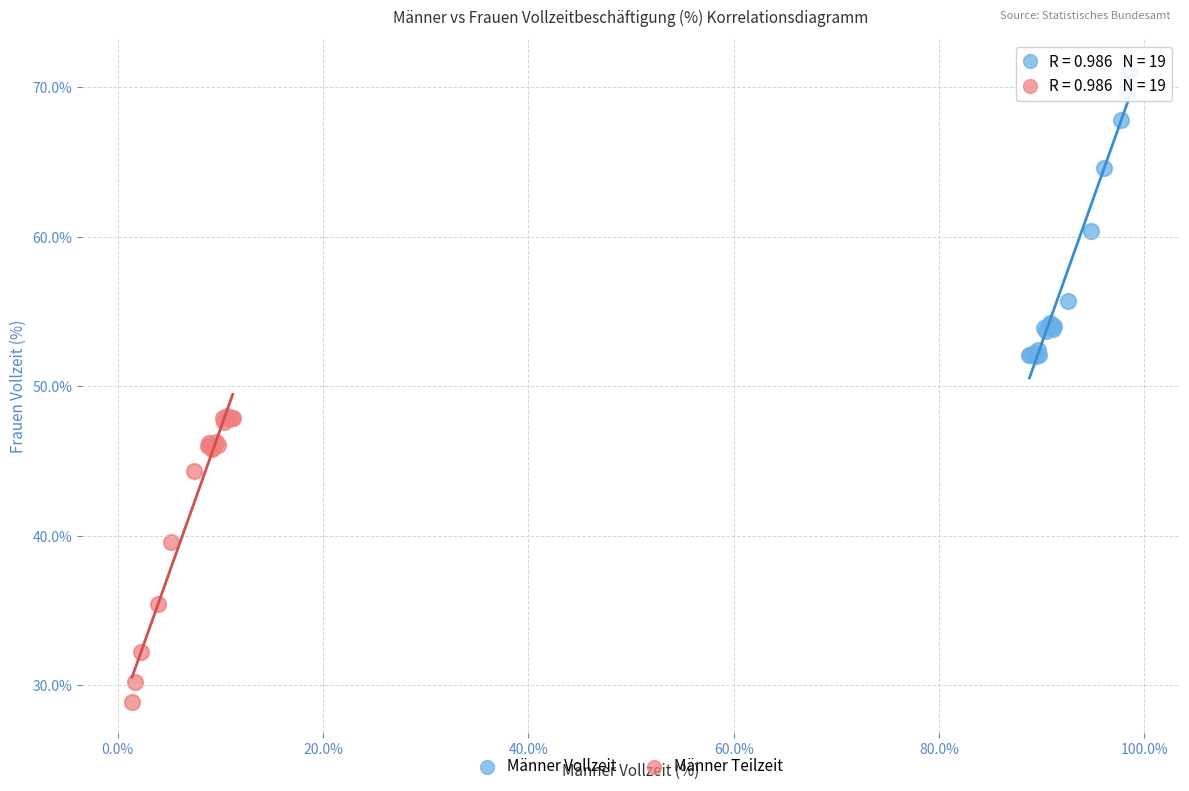

Which series reaches the minimum Y coordinate?

Männer Teilzeit